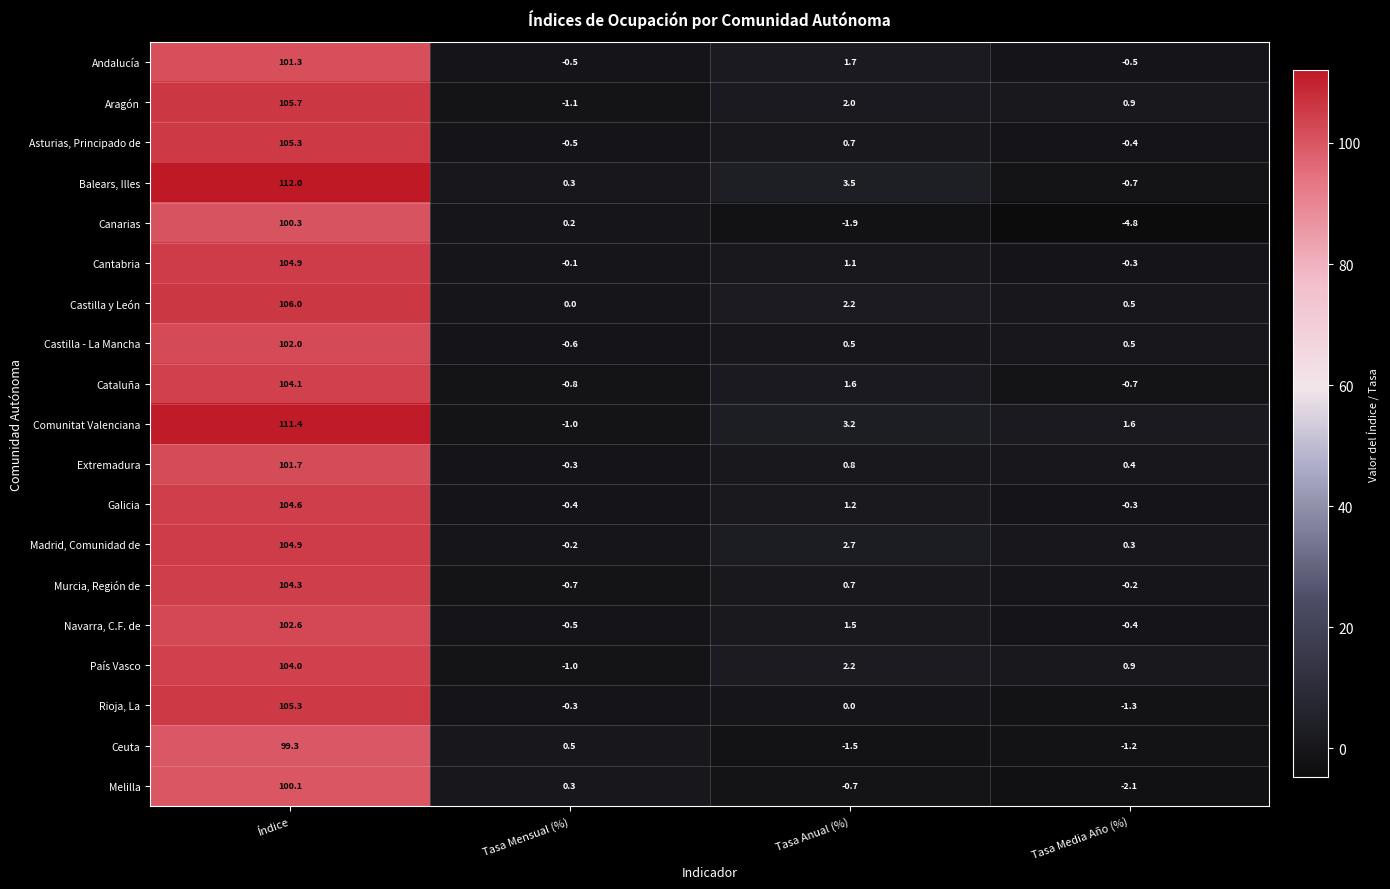

What is the spread (max minus min) of values at Tasa Media Año (%)?

6.4